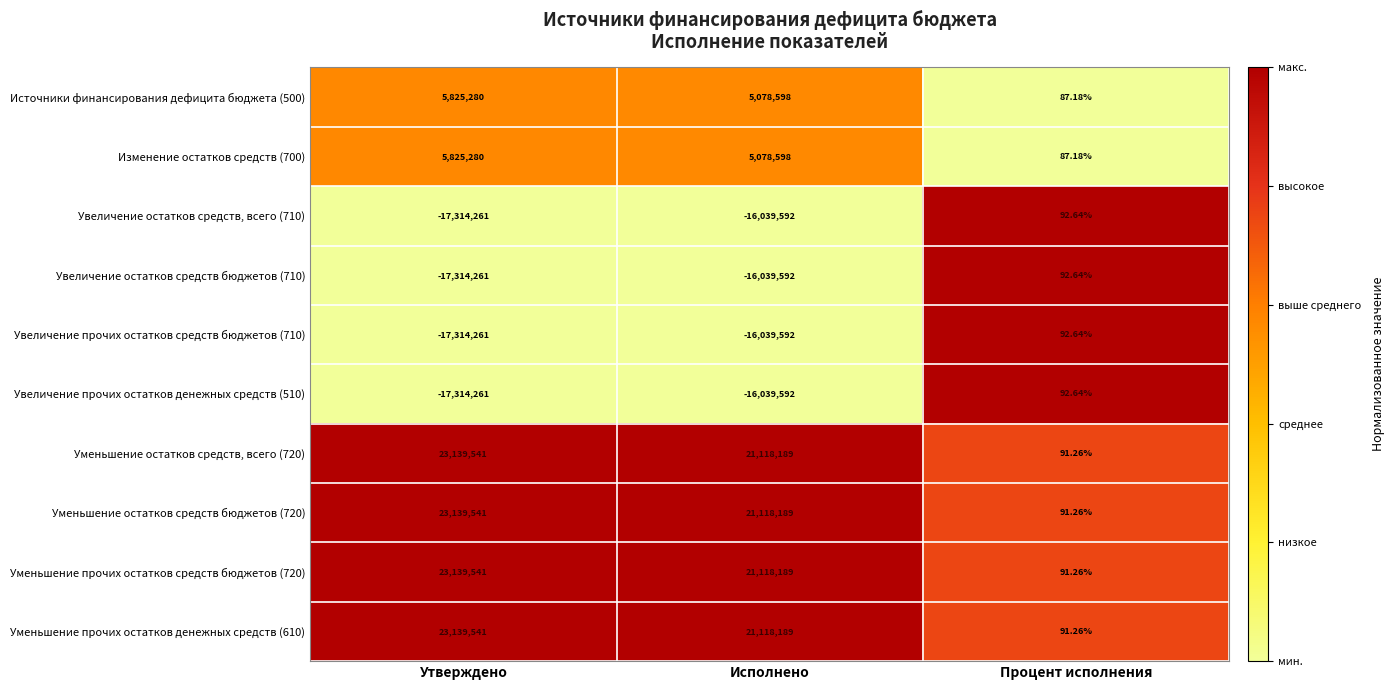

Is the value of Увеличение прочих остатков денежных средств (510) at Исполнено greater than the value of Уменьшение остатков средств бюджетов (720) at Процент исполнения?

No